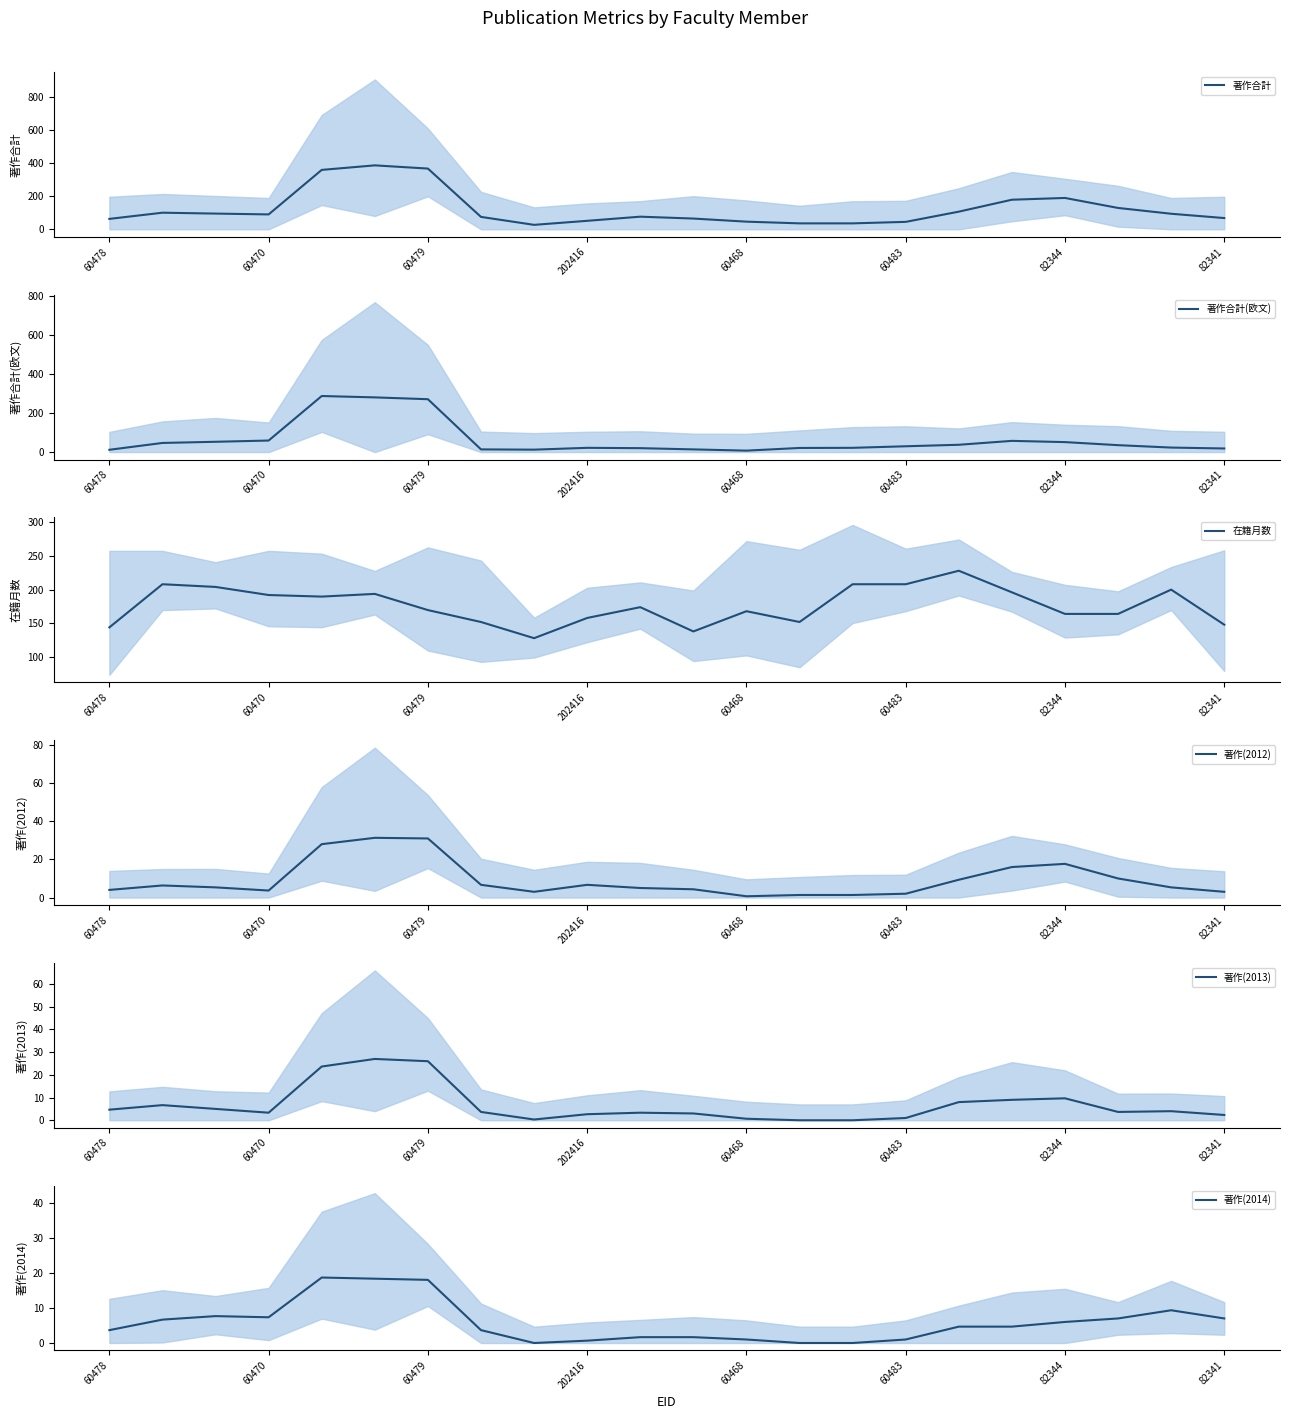

Which series changed the most between 13 and 20?

著作合計